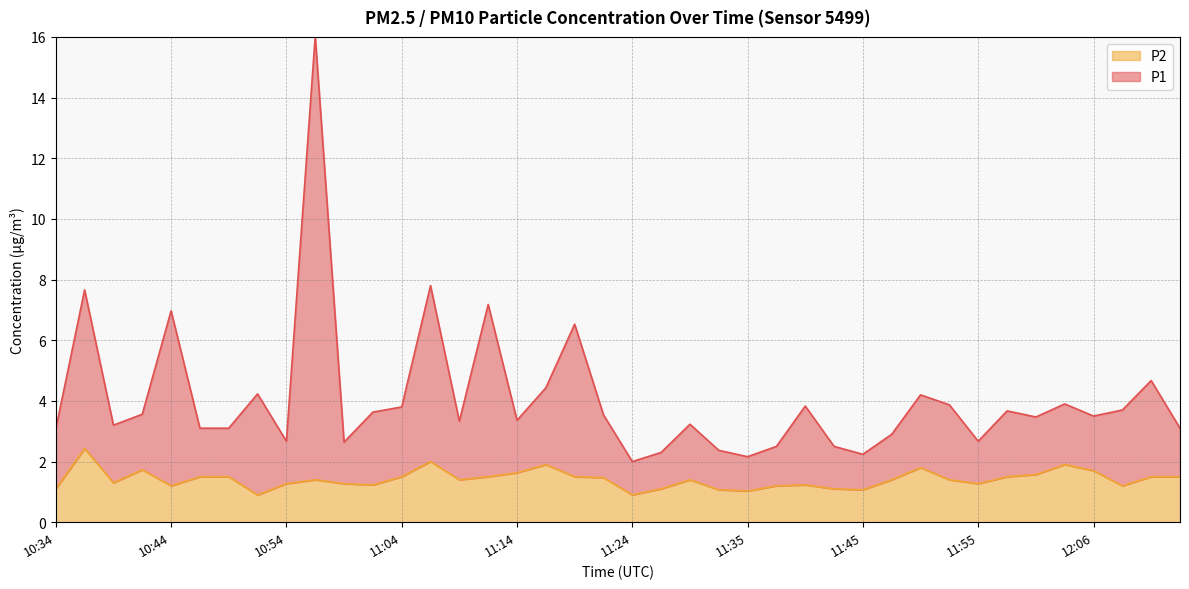

What is the difference between the maximum and minimum values in the P1 series?

14.0